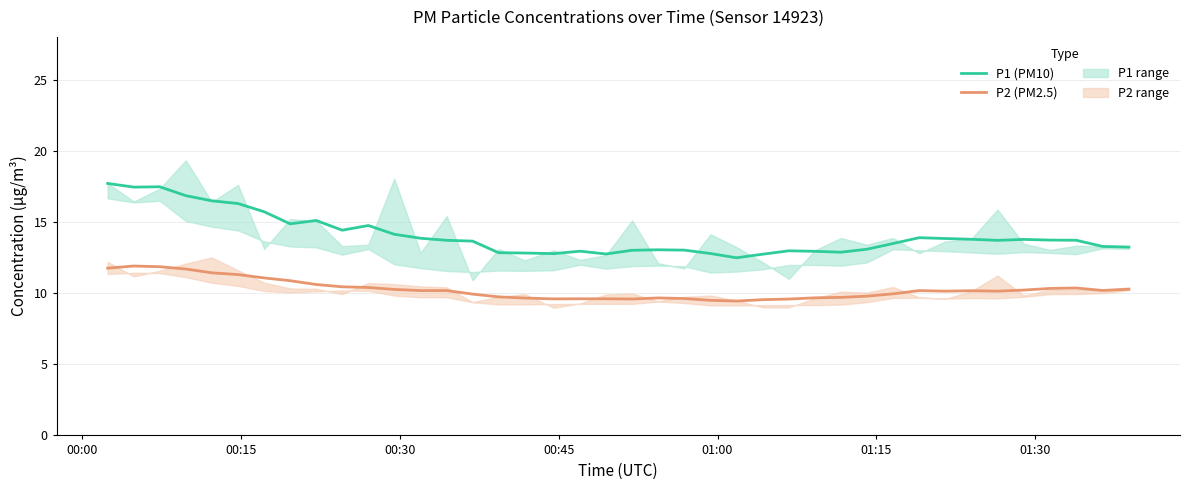

What is the maximum value for P1 (PM10)?

17.7